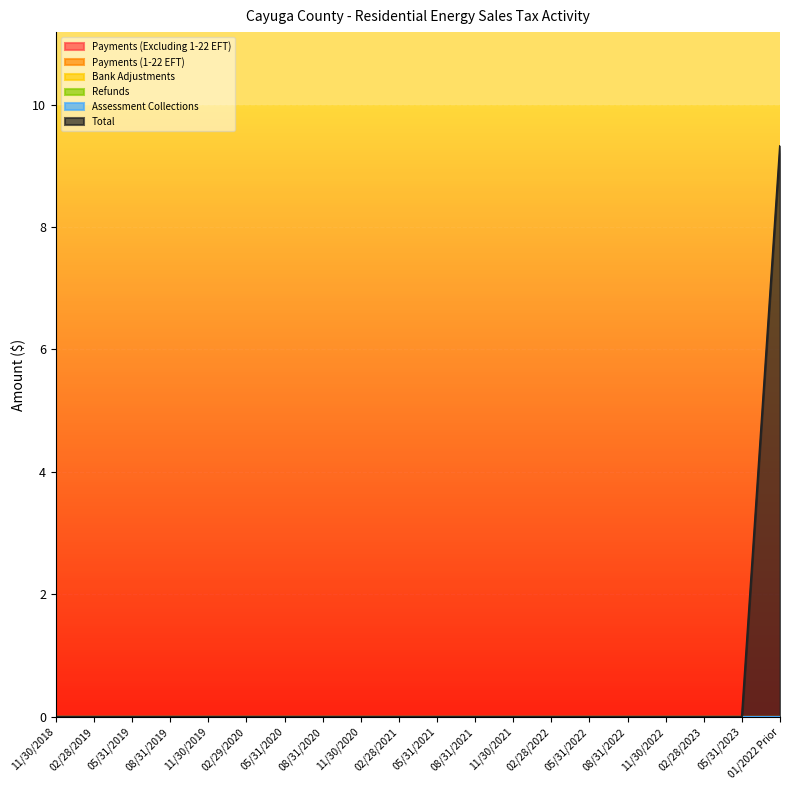

At how many categories does at least one series exceed 4?

1